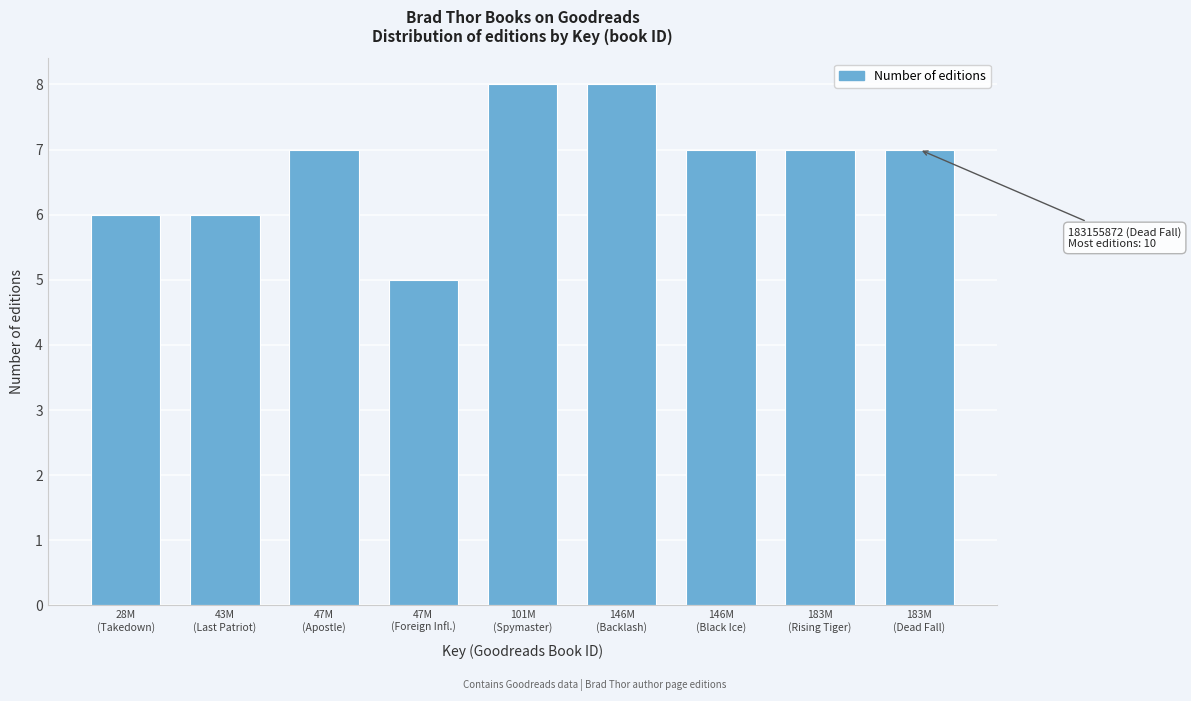

Reading left to right, what are all the values shown in this chart?

6	6	7	5	8	8	7	7	7